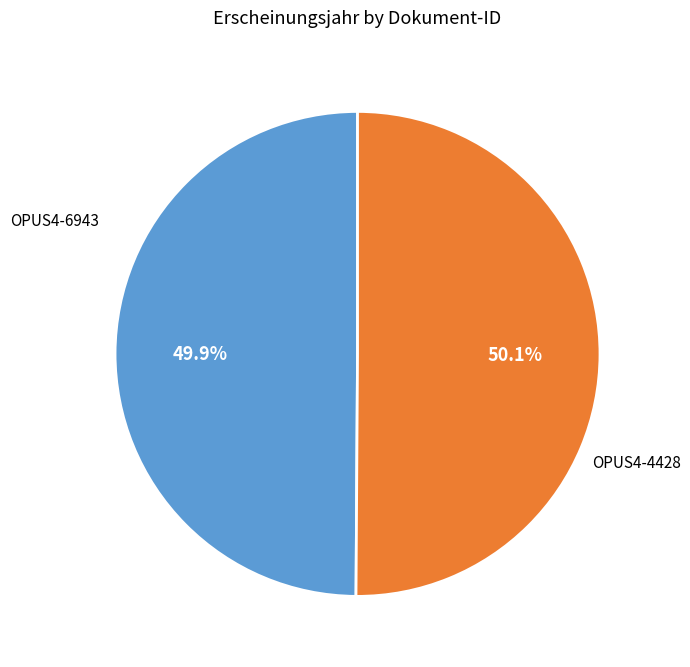

Is there a majority slice in this chart?

Yes